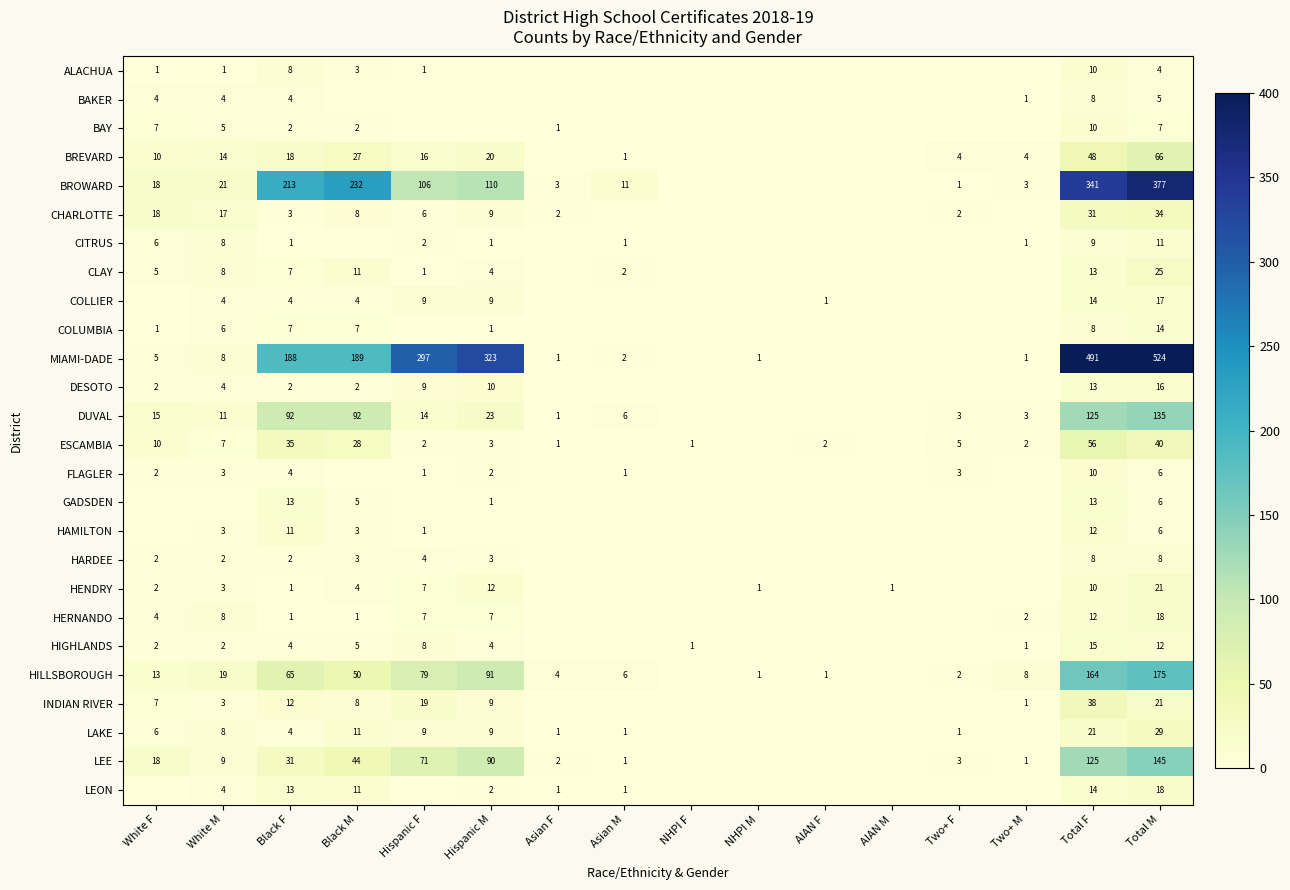

At which category is the sum across all series the highest?

Total M